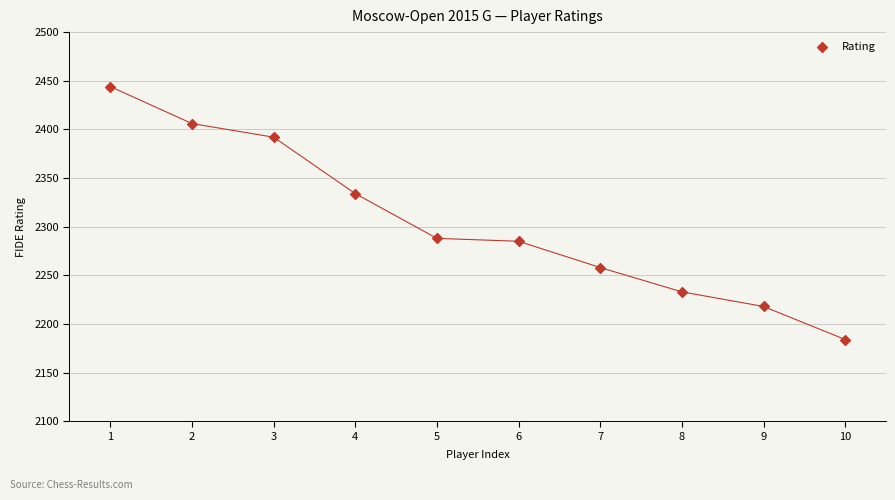

What is the range of X values (max minus min)?

9